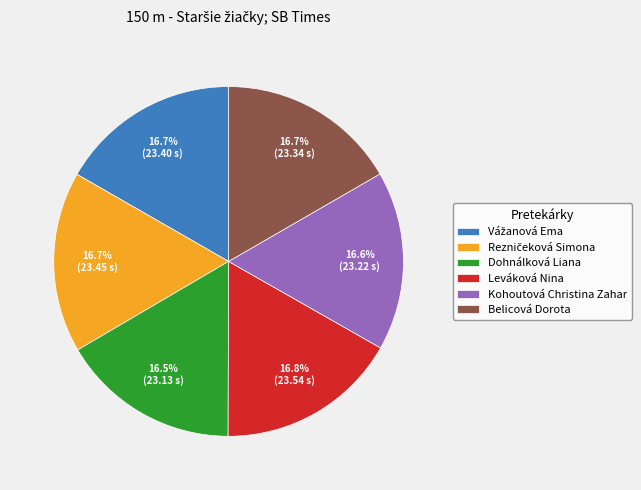

What percentage is NOT represented by Kohoutová Christina Zahar?

83.4%